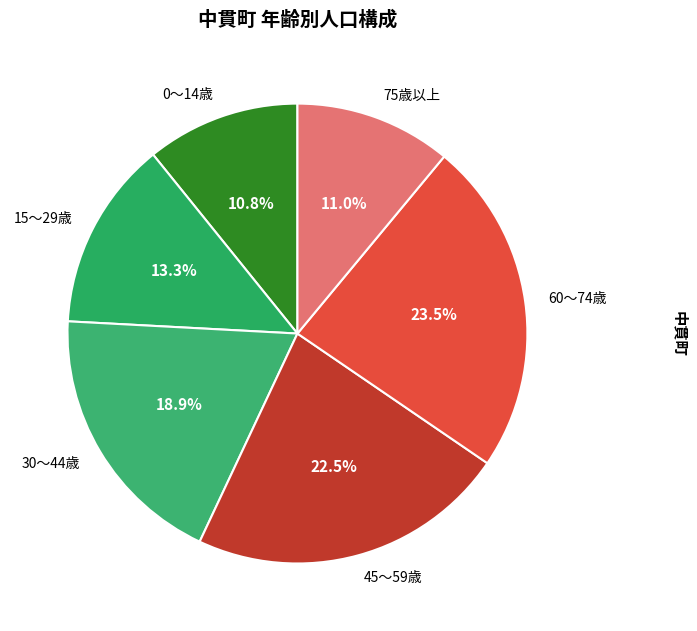

What is the ratio of the value at 75歳以上 to the value at 60～74歳?

0.5